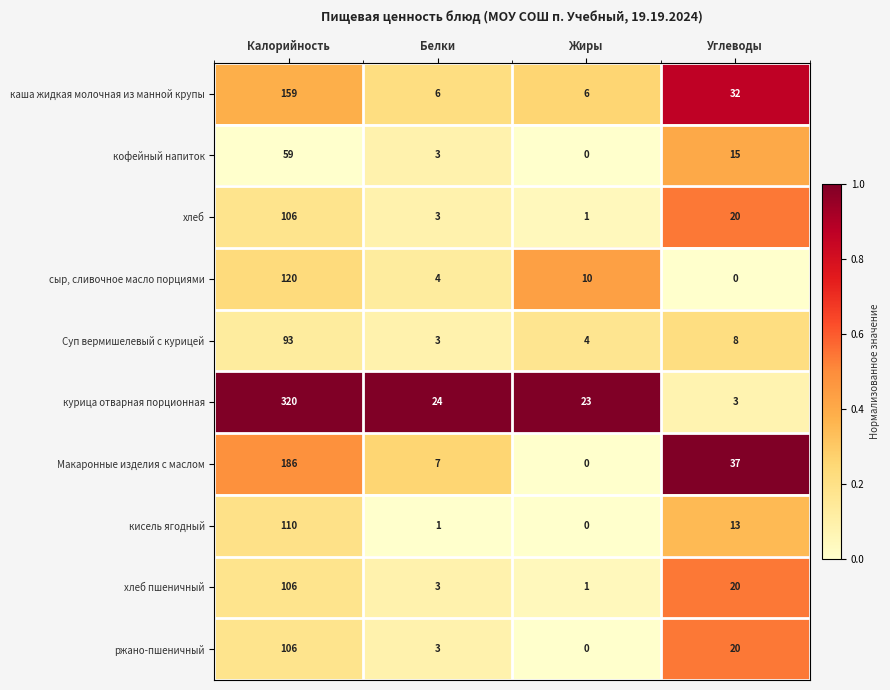

List the labels in order of Макаронные изделия с маслом value, smallest first.

Жиры, Белки, Углеводы, Калорийность